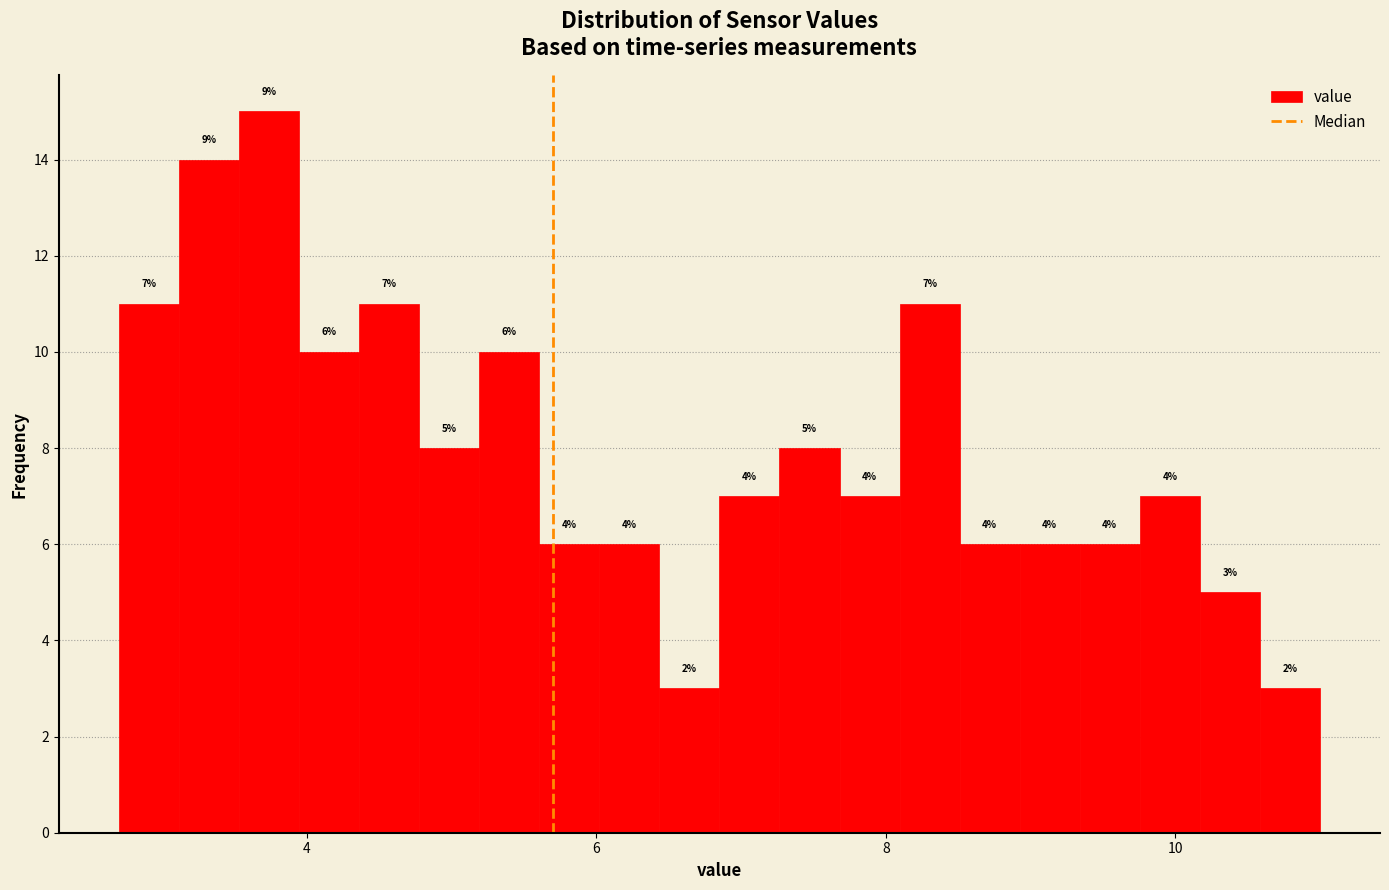

Around what value on the x-axis is the tallest bar? Give the approximate position of its centre, as read against the axis.

3.8